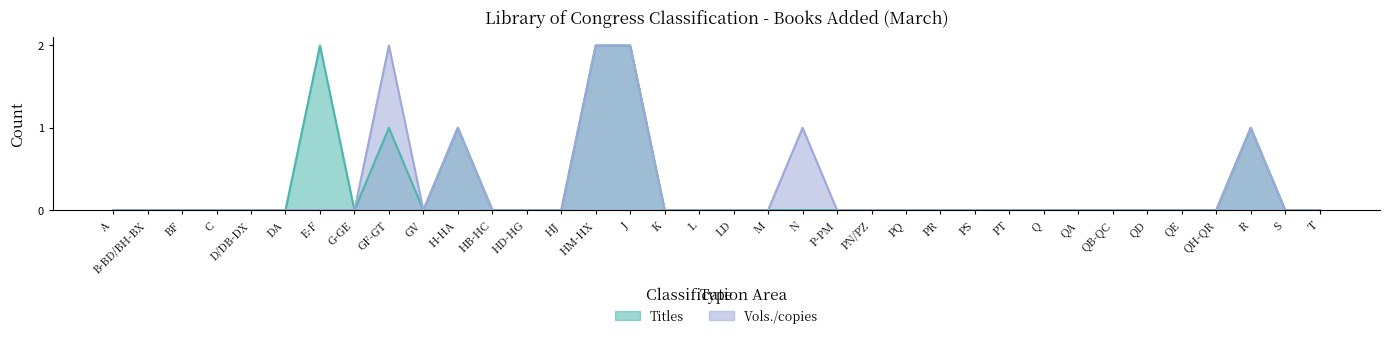

Rank the categories by Titles value from highest to lowest.

E-F, HM-HX, J, GF-GT, H-HA, R, A, B-BD/BH-BX, BF, C, D/DB-DX, DA, G-GE, GV, HB-HC, HD-HG, HJ, K, L, LD, M, N, P-PM, PN/PZ, PQ, PR, PS, PT, Q, QA, QB-QC, QD, QE, QH-QR, S, T